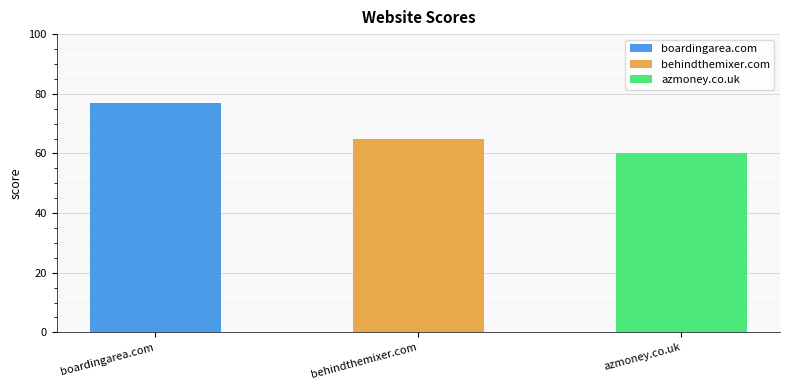

The value at boardingarea.com is 77. True or false?

True